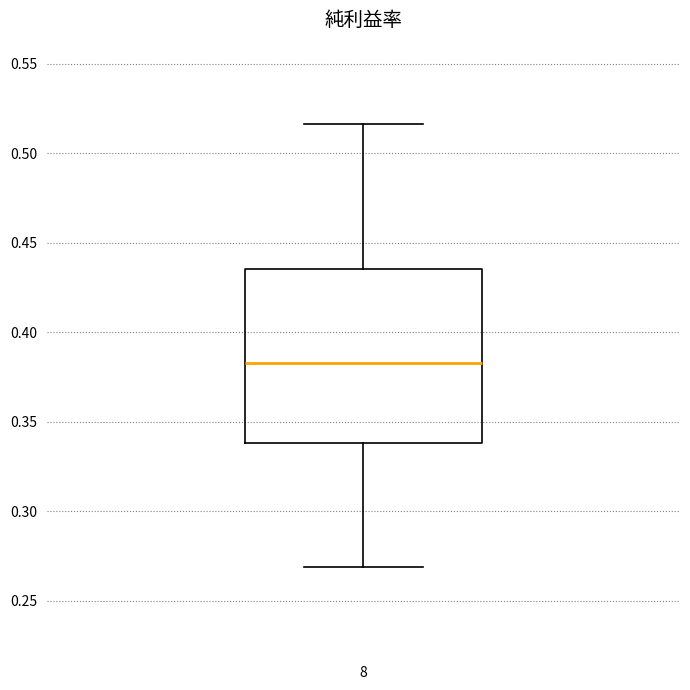

Transcribe this box plot: give where the median line is, the range the box spans, and where the two whiskers end, as read against the y-axis. The values are not printed on the chart, so give them approximately, as read against the axis.

median 0.385, box 0.340 to 0.435, whiskers 0.270 to 0.515